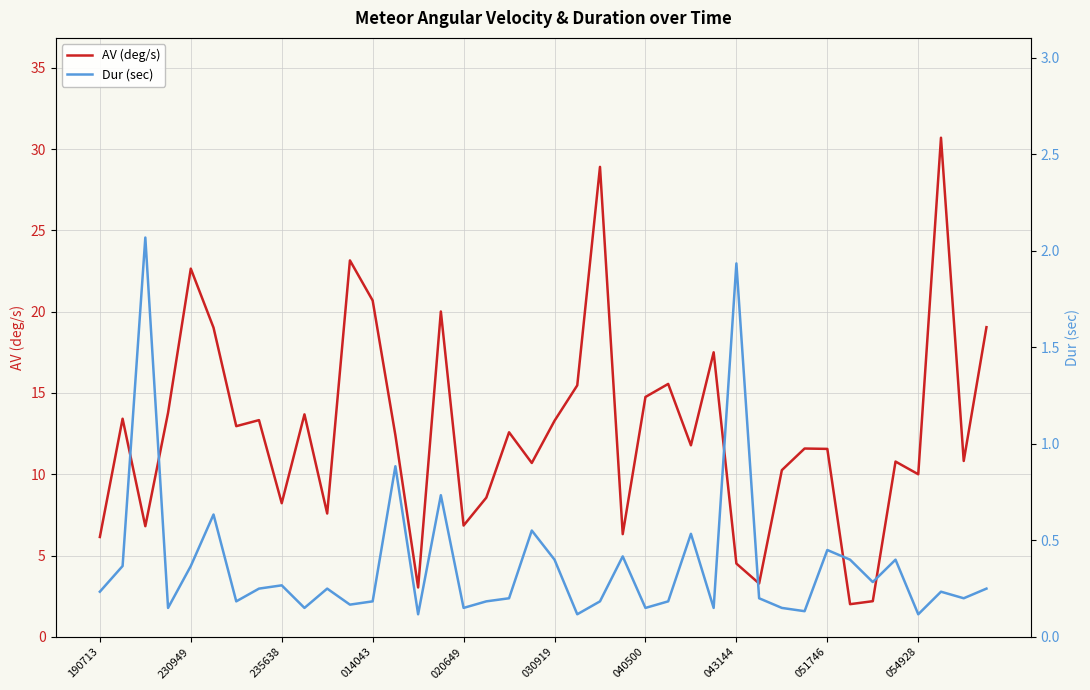

How many lines are shown in the chart?

2